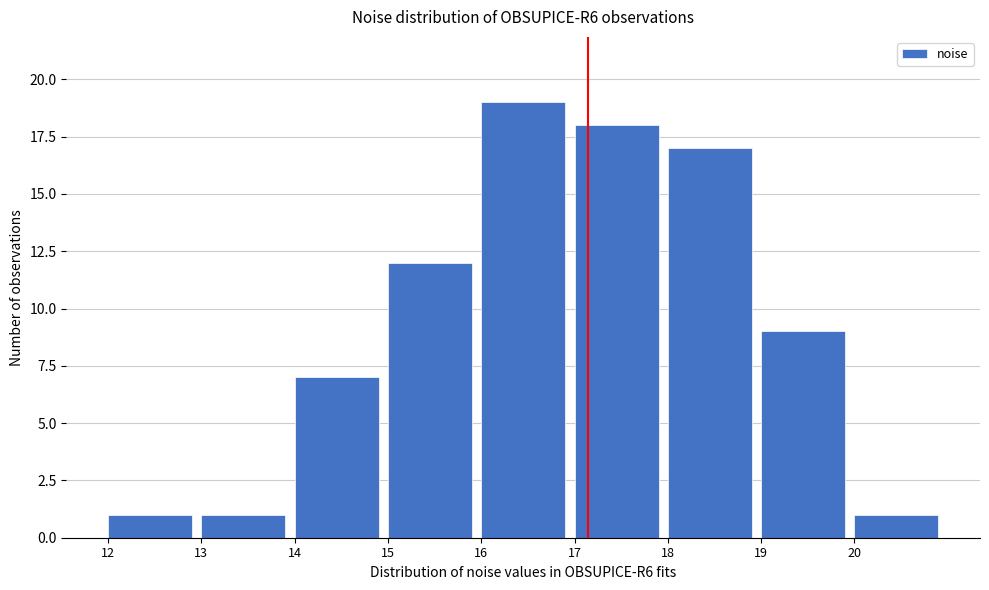

Which range on the x-axis has the tallest bar?

16 to 17